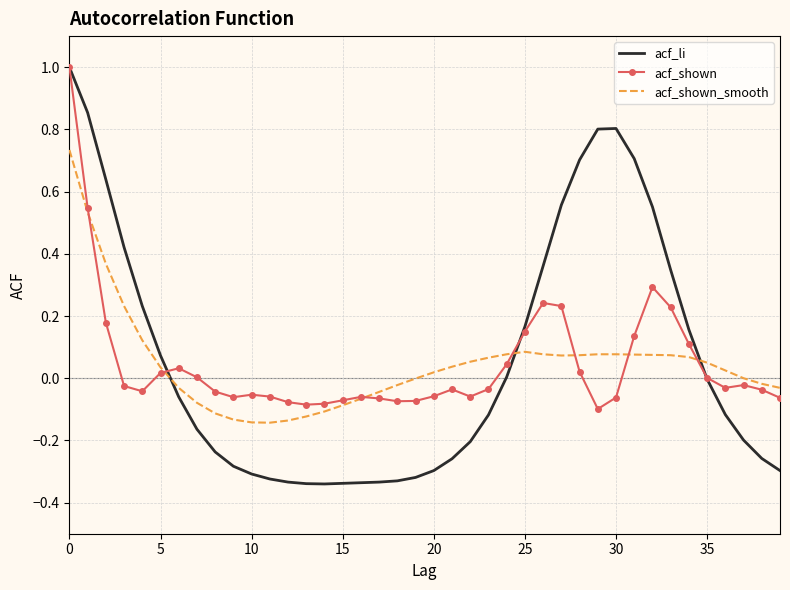

Which series has the widest spread of values?

acf_li